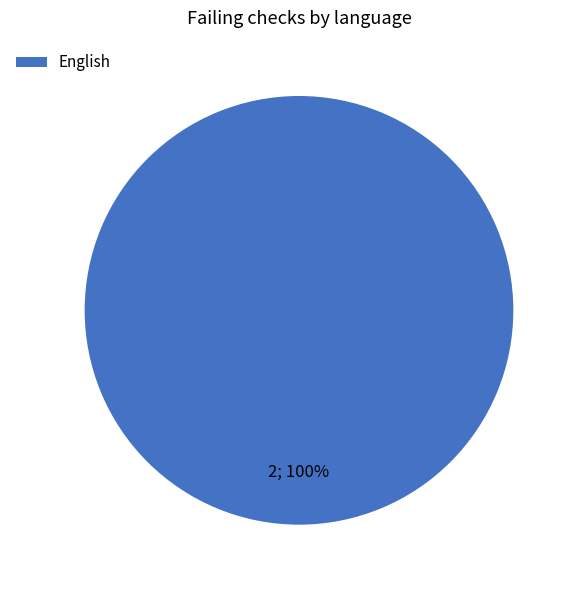

Count the number of slices in the pie.

1